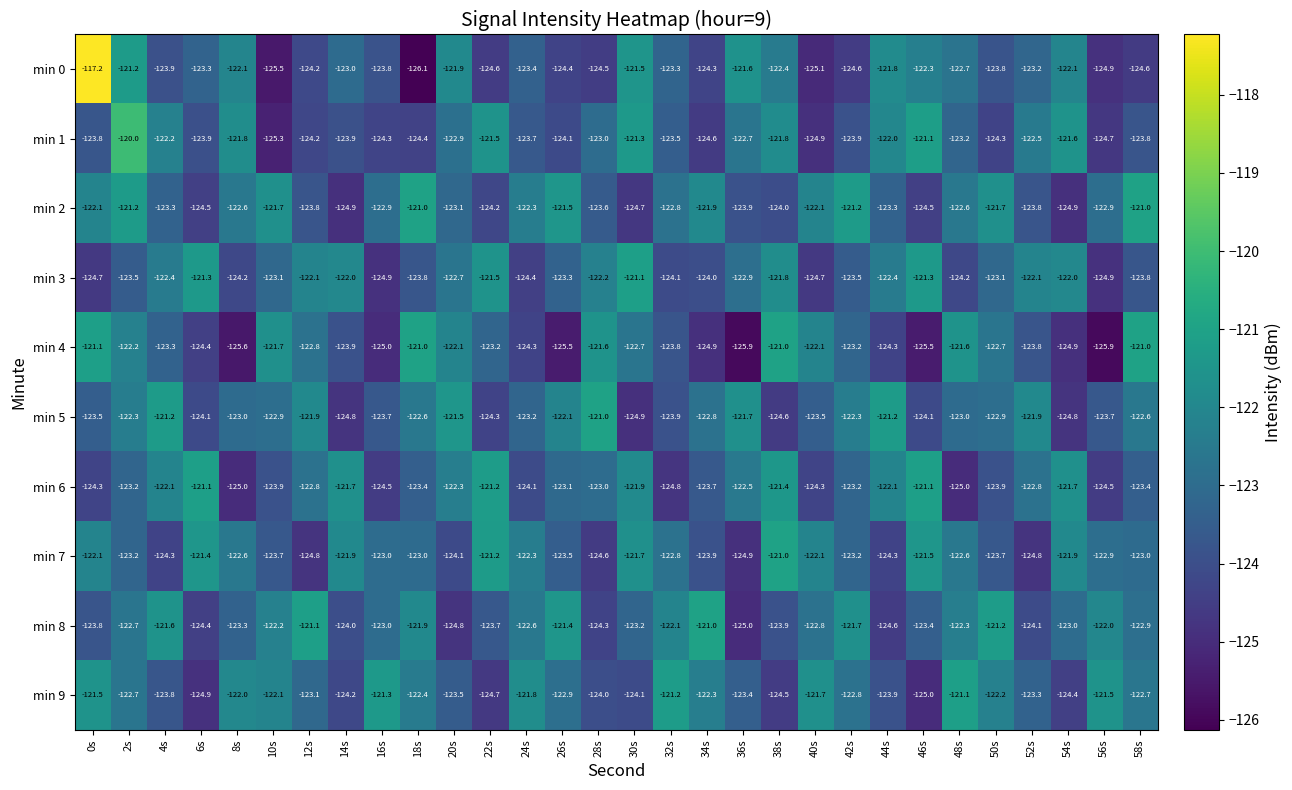

Is it true that min 2 equals -121.5 at 26s?

True